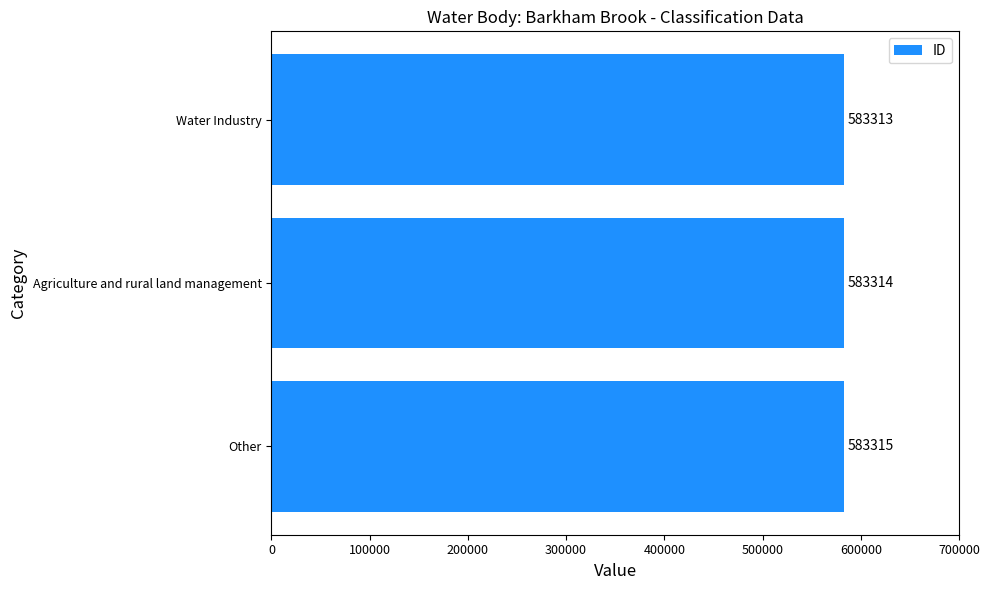

How many categories are shown in the chart?

3